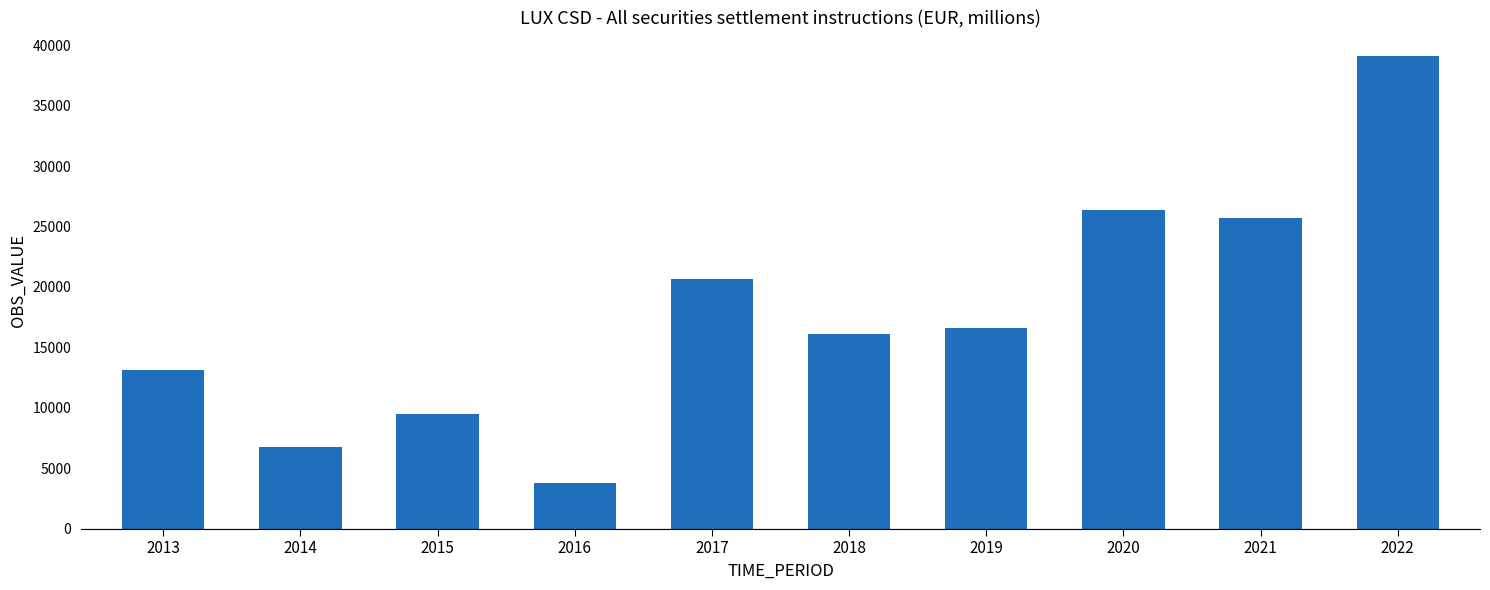

Reading left to right, transcribe all the data shown in this chart.

2013=13100.0	2014=6753.0	2015=9463.0	2016=3794.0	2017=20691.6	2018=16076.1	2019=16576.9	2020=26386.1	2021=25739.3	2022=39102.1